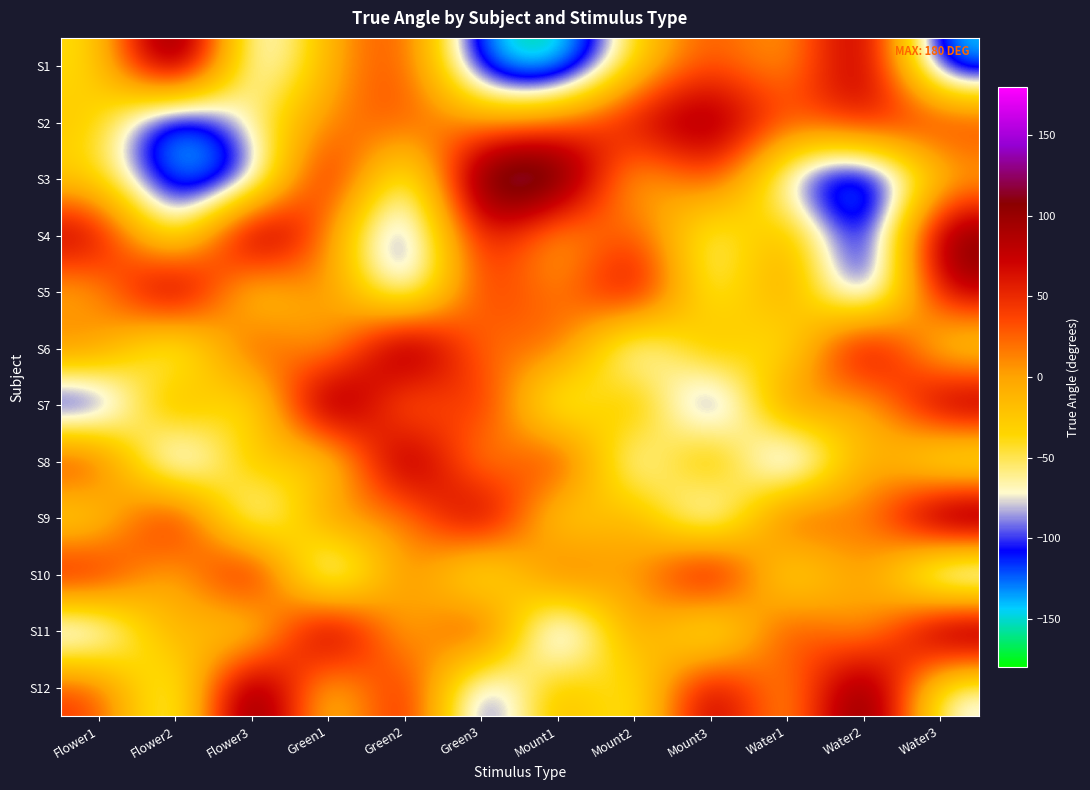

What is the smallest value displayed?

-179.1